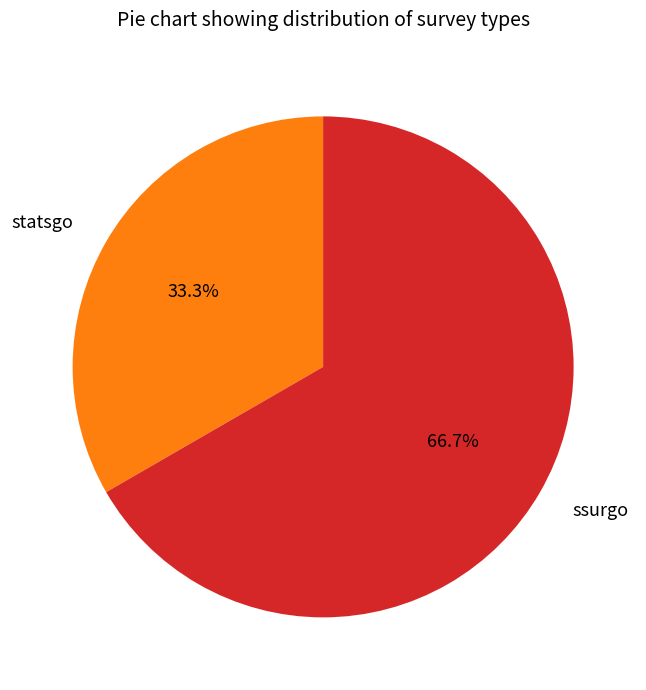

True or false: ssurgo accounts for 67% of the total.

True